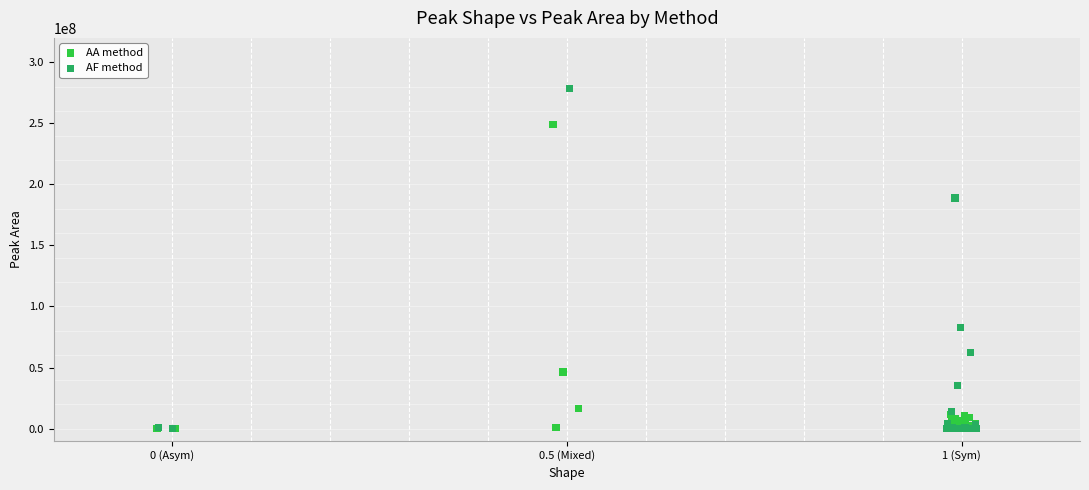

Which series has the widest spread of Y values?

AF method